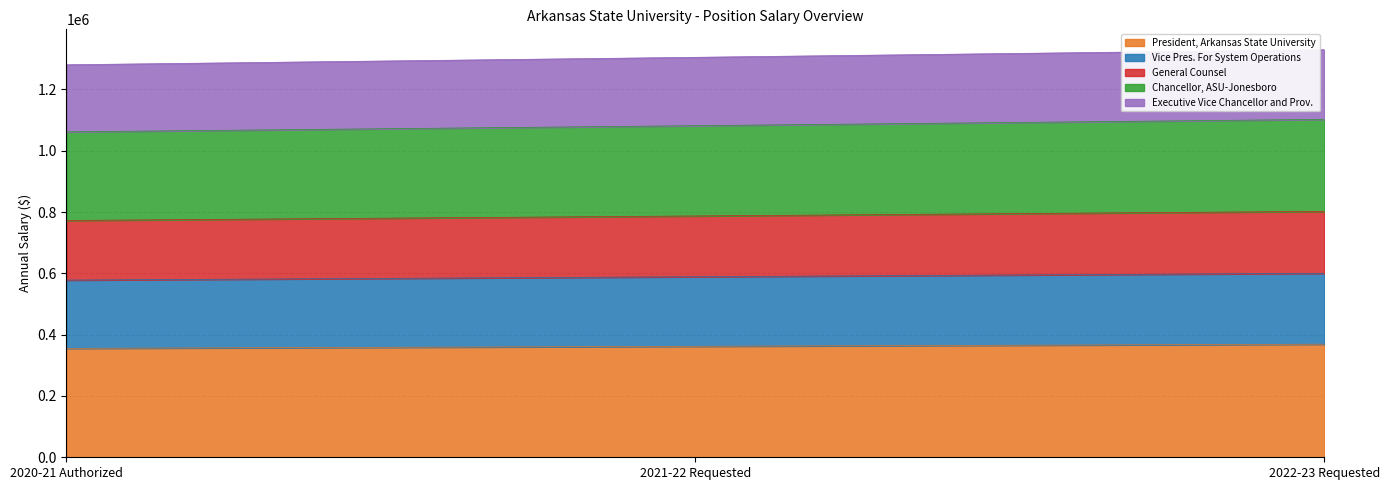

The value of President, Arkansas State University at 2021-22 Requested is 529327.8. True or false?

False